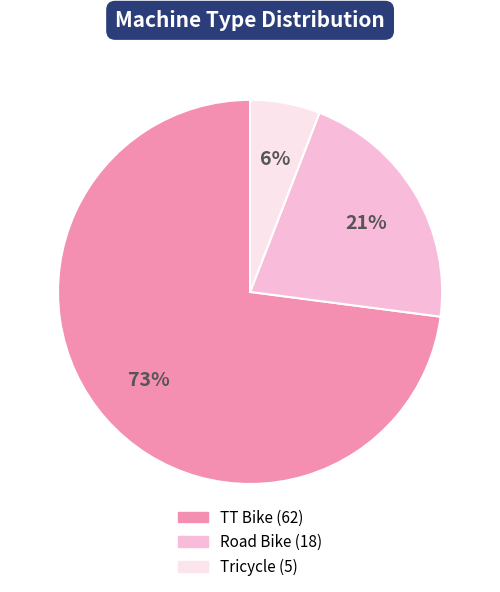

How many slices are in this pie chart?

3